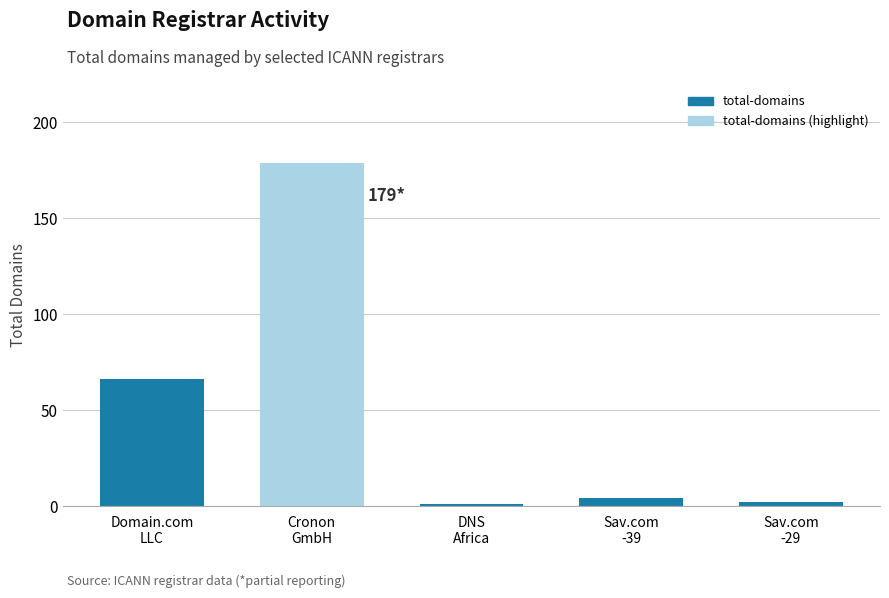

What is the smallest value displayed?

1